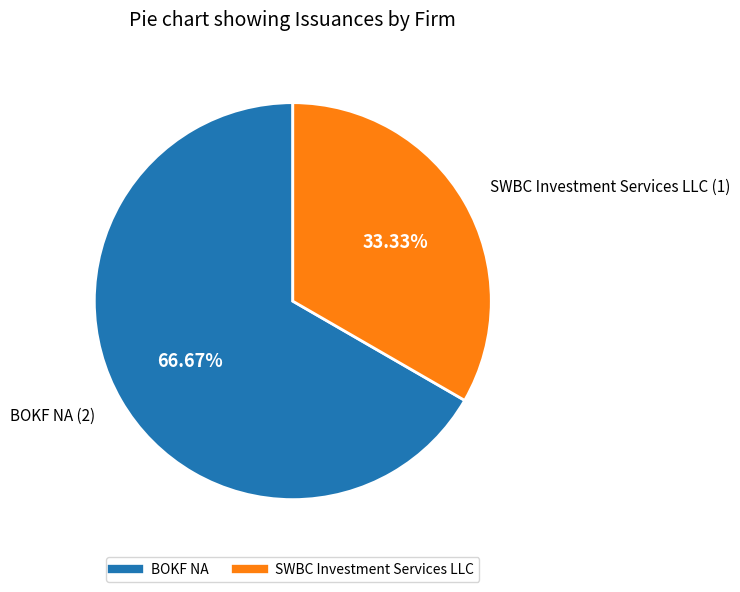

Which has a higher value, SWBC Investment Services LLC or BOKF NA?

BOKF NA